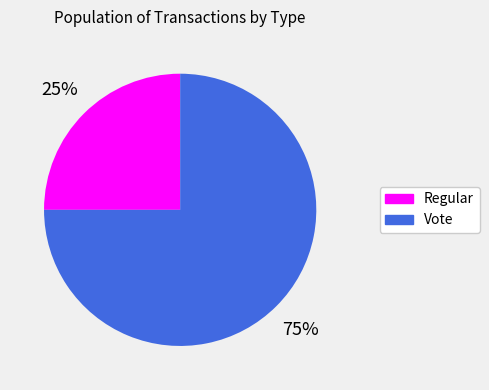

What is the majority slice?

Vote